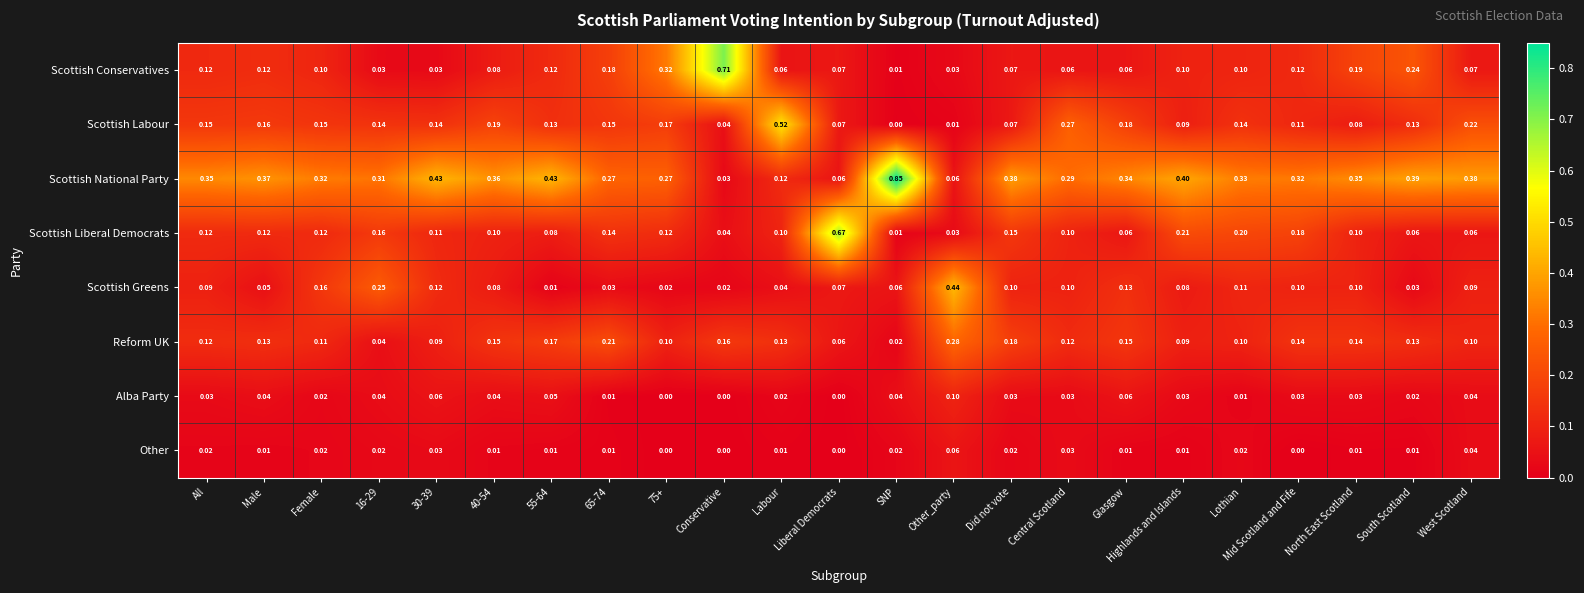

Rank the series by their maximum value, from highest to lowest.

Scottish National Party, Scottish Conservatives, Scottish Liberal Democrats, Scottish Labour, Scottish Greens, Reform UK, Alba Party, Other